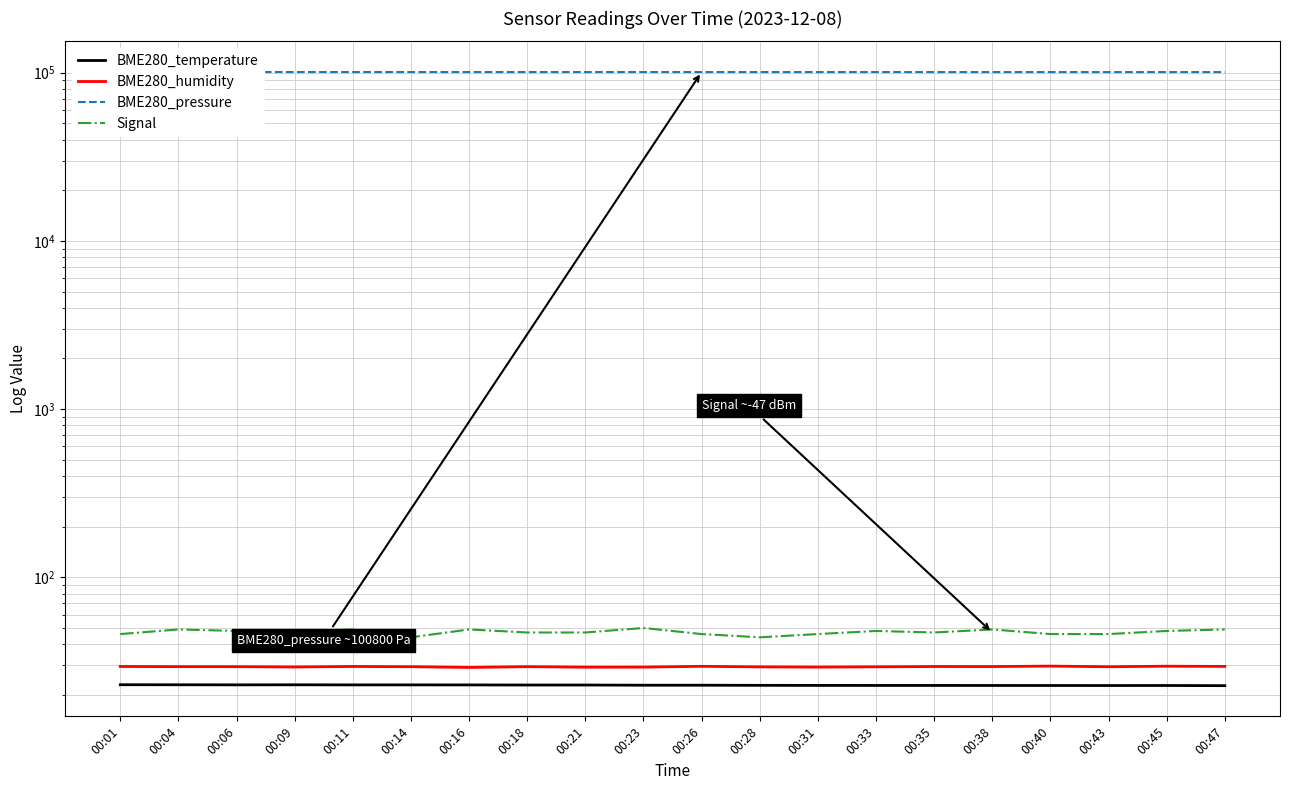

At which label does BME280_temperature reach its peak?

00:01